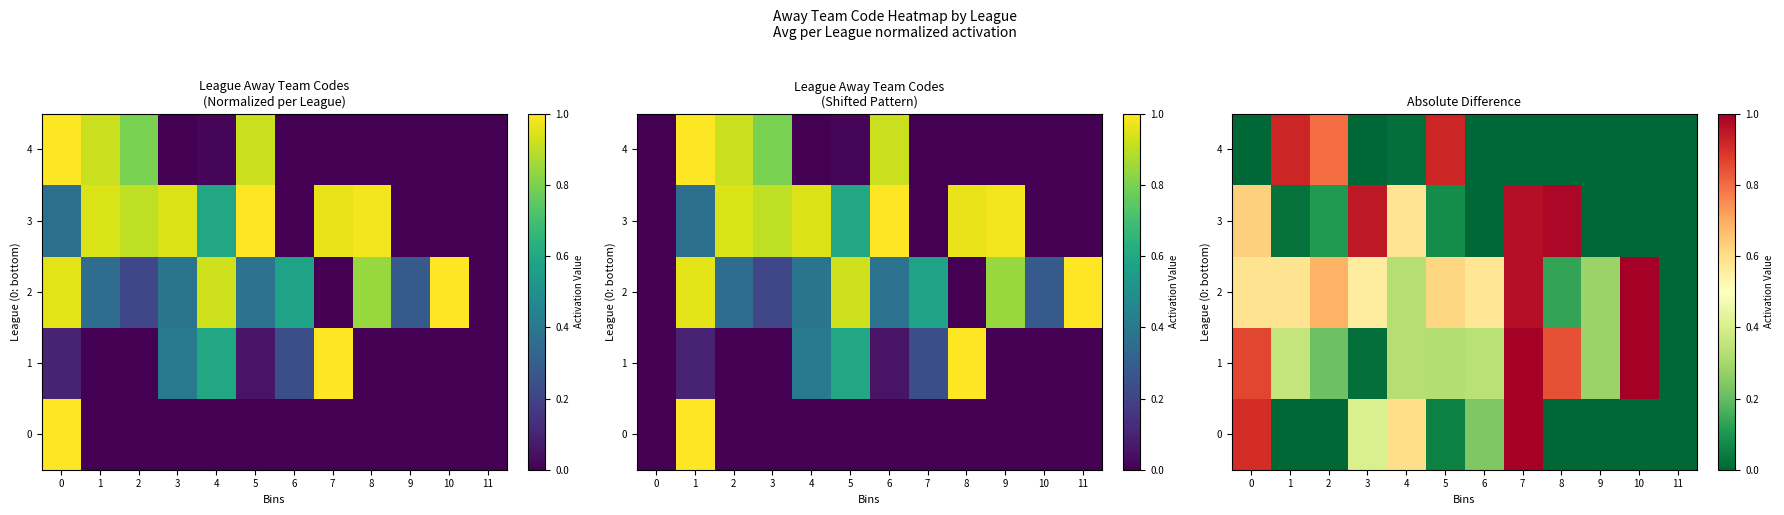

What is the sum of the 2 values at 8 and 1?

0.7